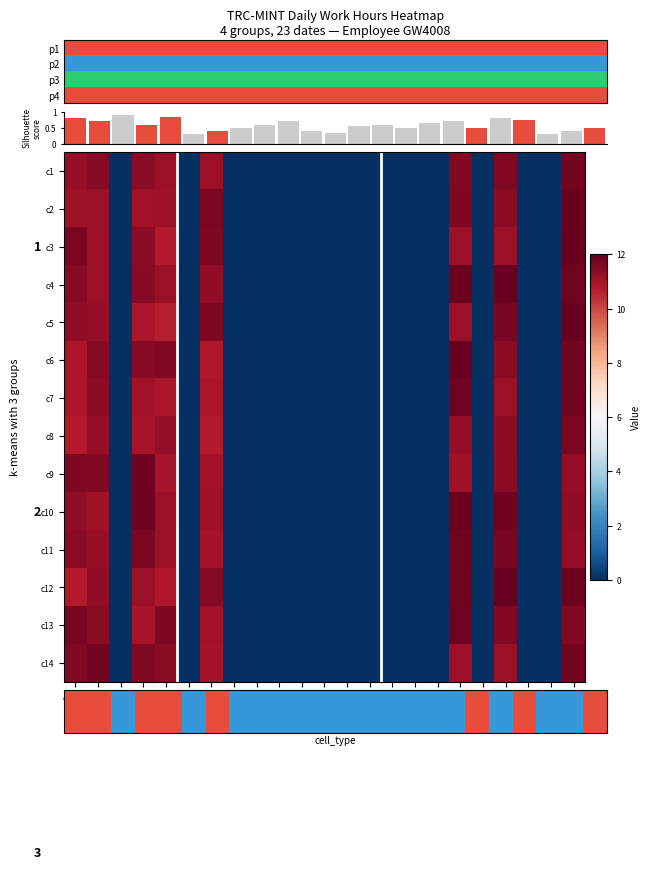

What is the difference between the maximum and minimum values in the c6 series?

12.0